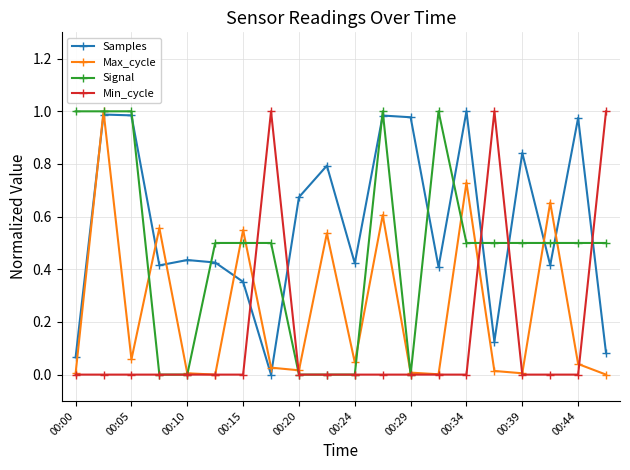

Rank the series by their average value, from lowest to highest.

Min_cycle, Max_cycle, Signal, Samples